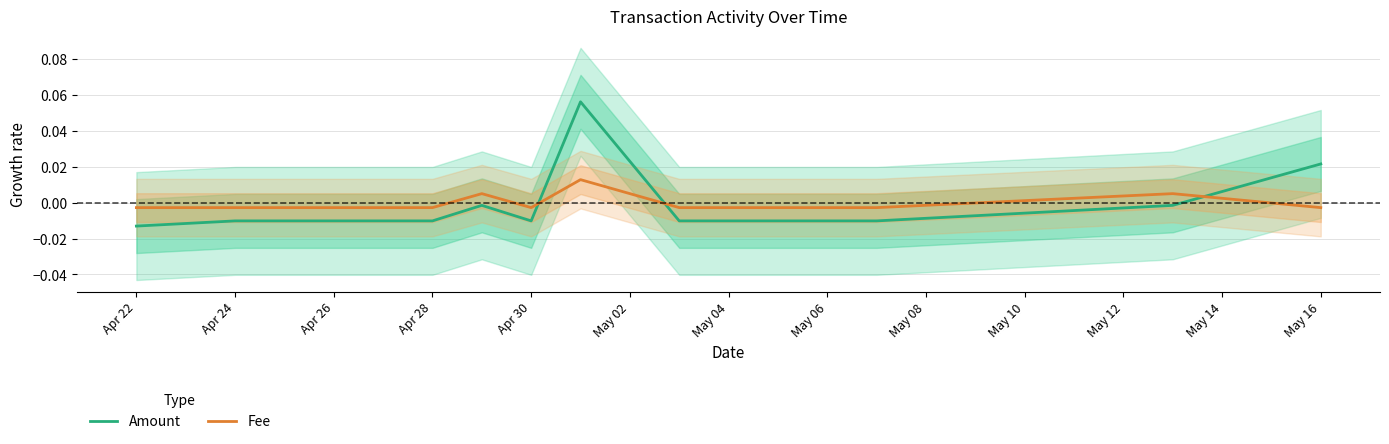

Which series ends up on top after the final intersection of Amount and Fee?

Amount